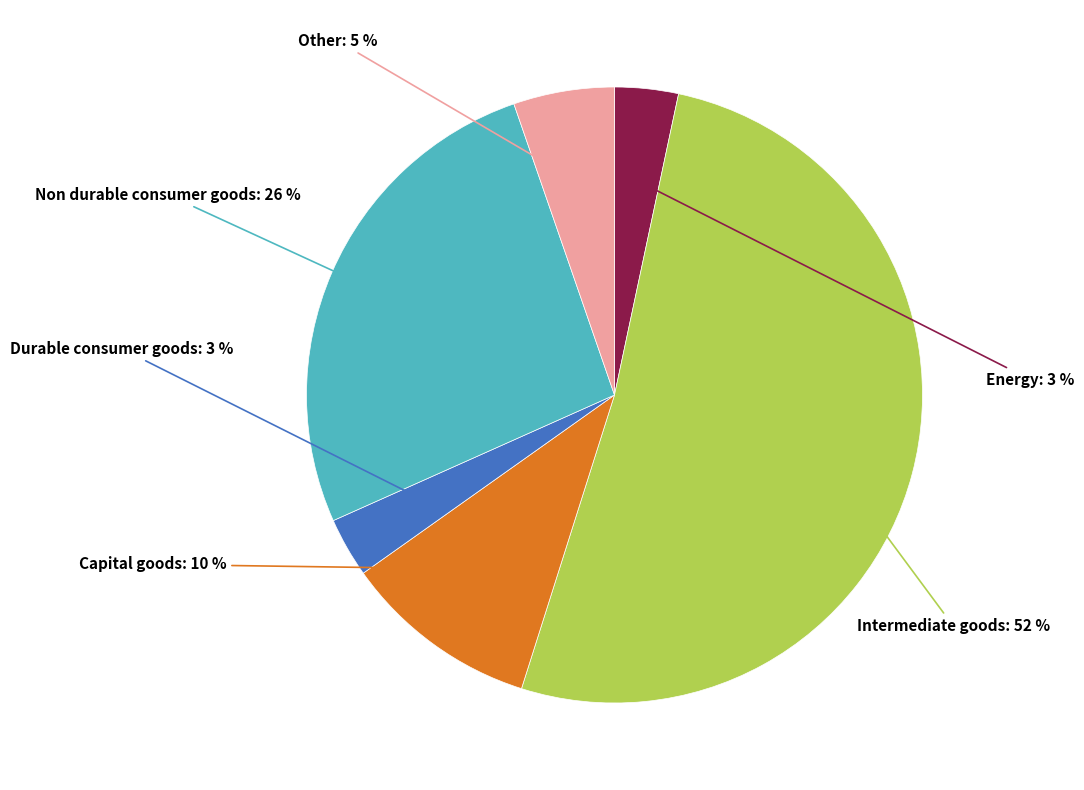

Which slice represents more than half of the pie?

Intermediate goods